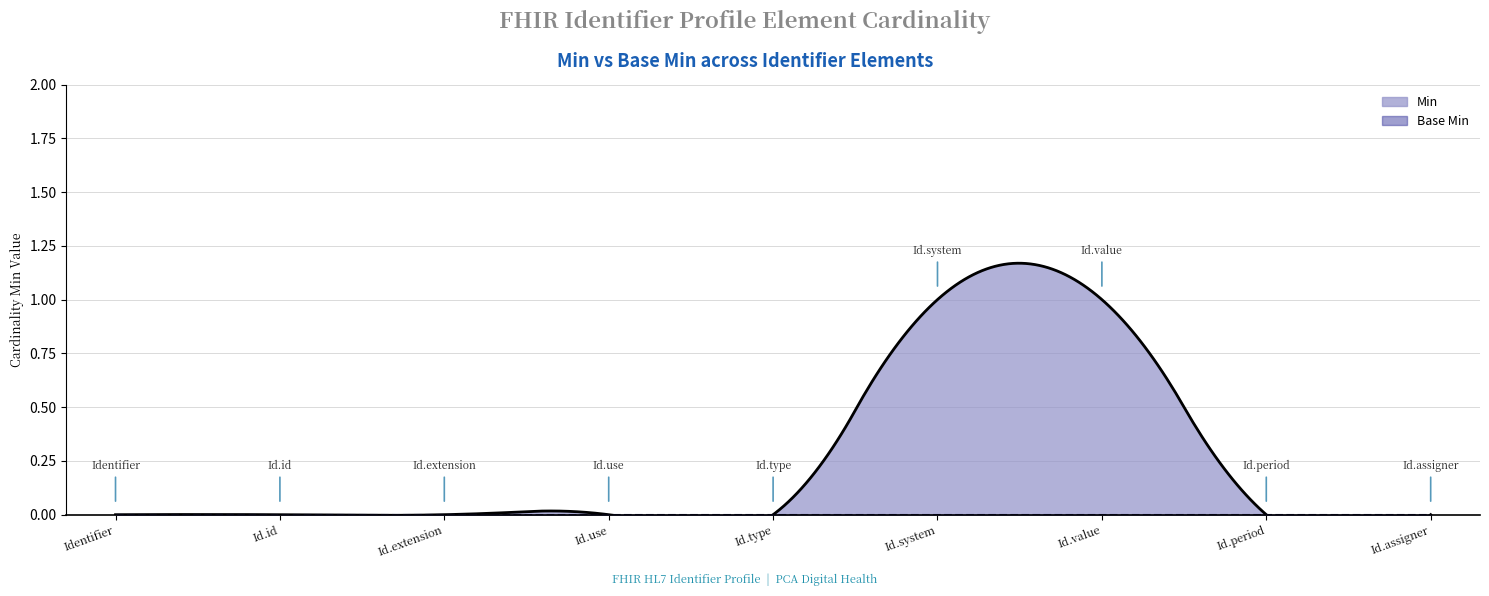

List the labels in order of Base Min value, smallest first.

Identifier, Identifier.id, Identifier.extension, Identifier.use, Identifier.type, Identifier.system, Identifier.value, Identifier.period, Identifier.assigner